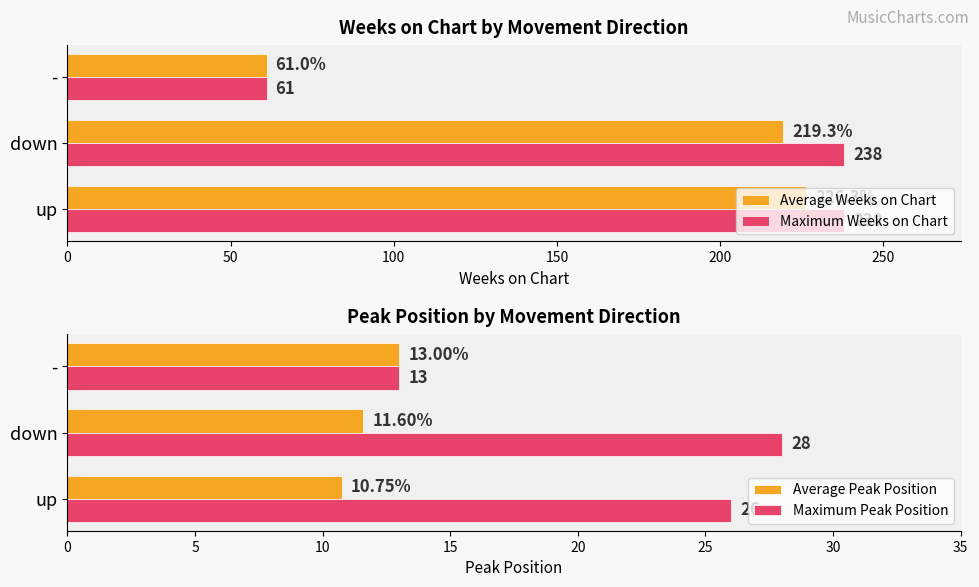

The Average Peak Position series shows 19.0 at -. True or false?

False